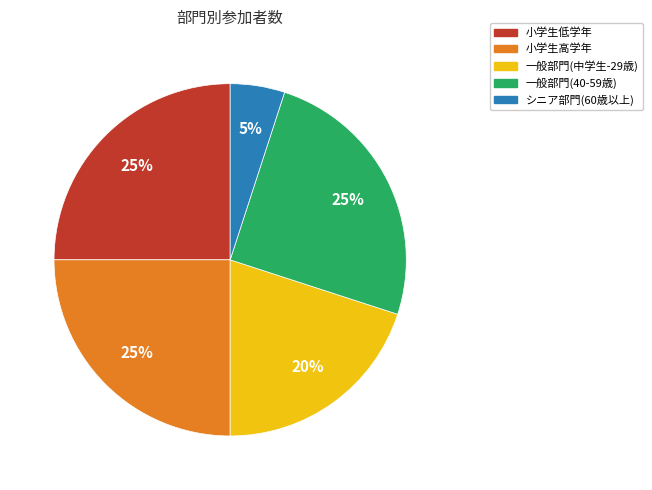

To the nearest percent, what portion does 一般部門(40-59歳) represent?

25%